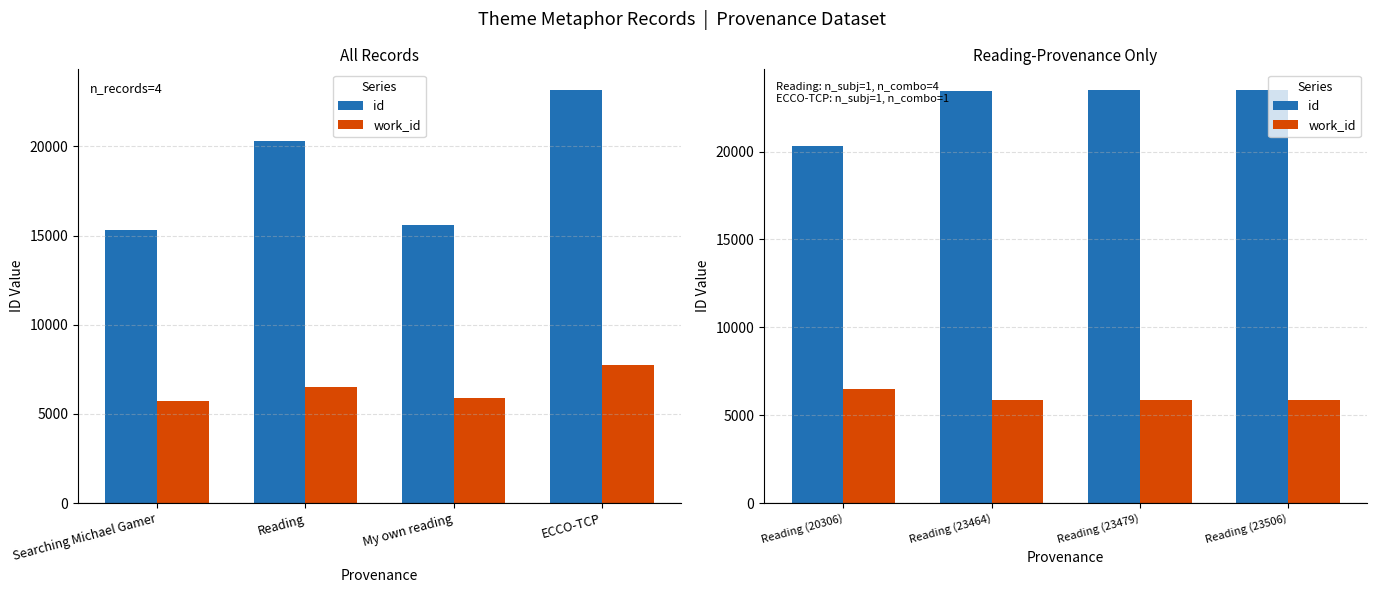

Rank the series at Reading (23464) from lowest to highest value.

work_id, id